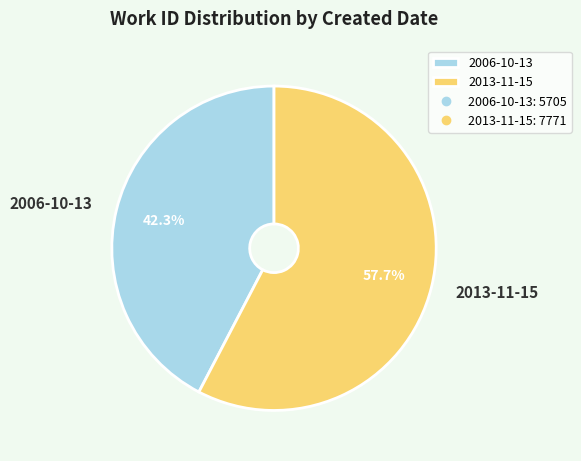

Is there any slice that represents more than half of the pie?

Yes